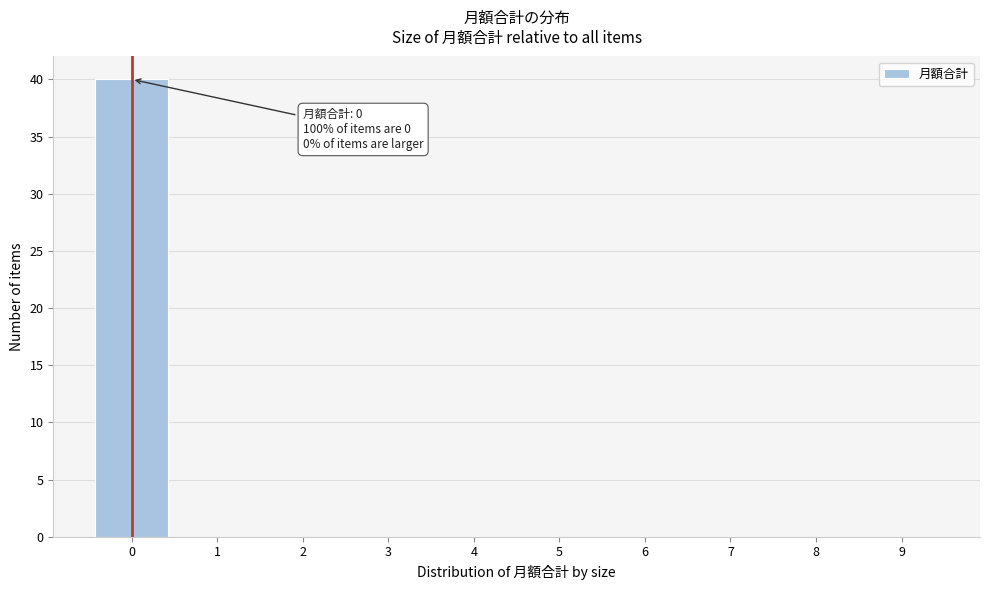

Over which range of the x-axis is the bar tallest?

-0.5 to 0.5